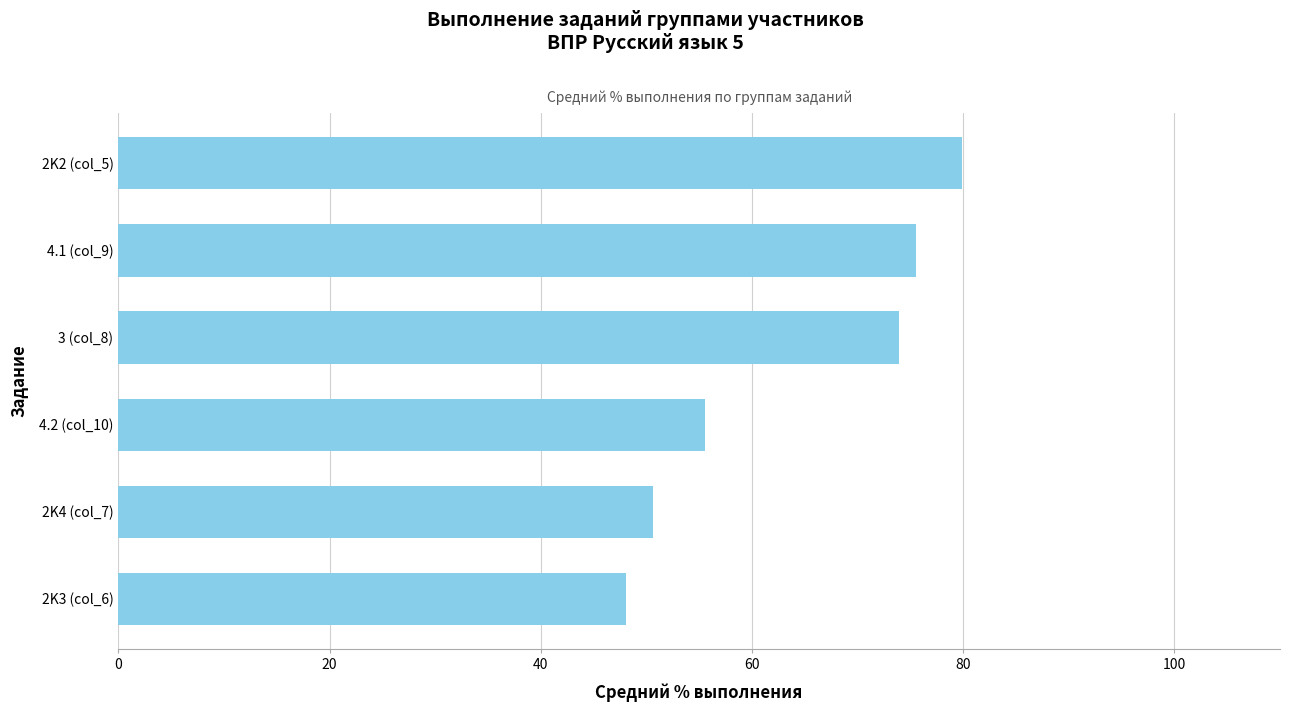

What is the sum of all values?

383.5